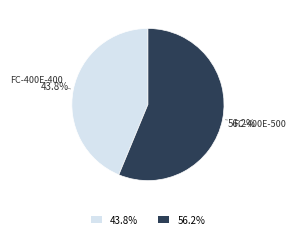

What percentage do FC-400E-400 and FC-400E-500 together represent?

100.0%